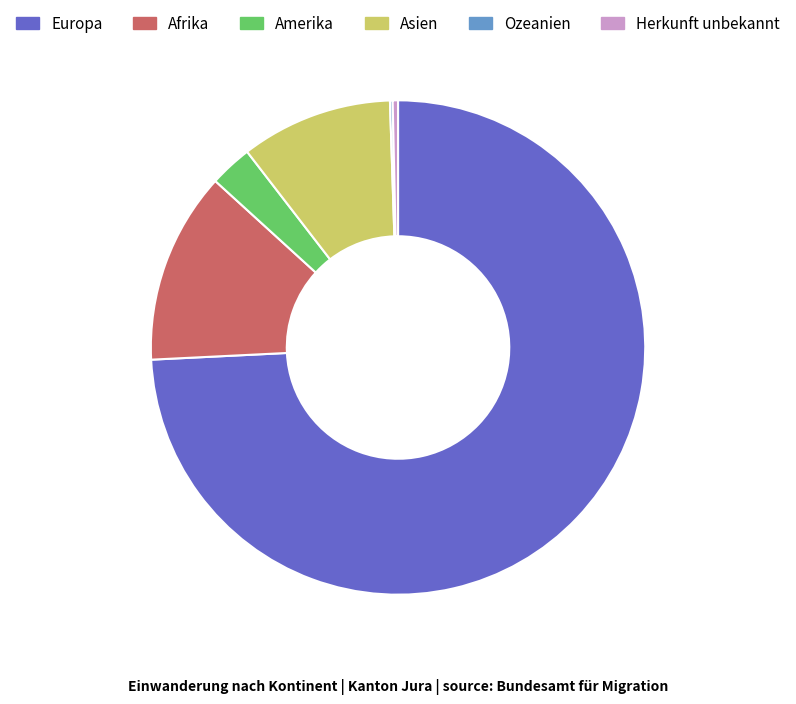

The Herkunft unbekannt slice represents 0% of the pie. True or false?

True